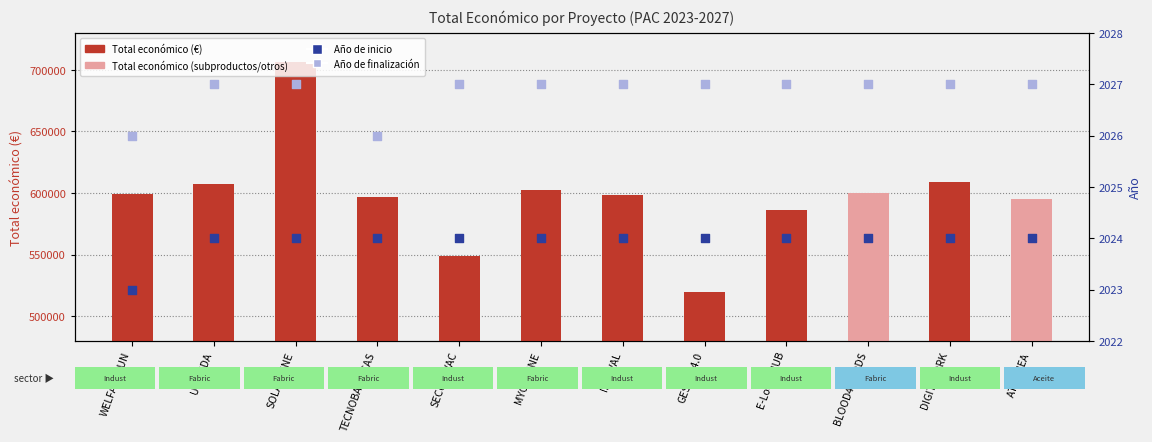

Which series contains the highest Y value?

Total económico (€)